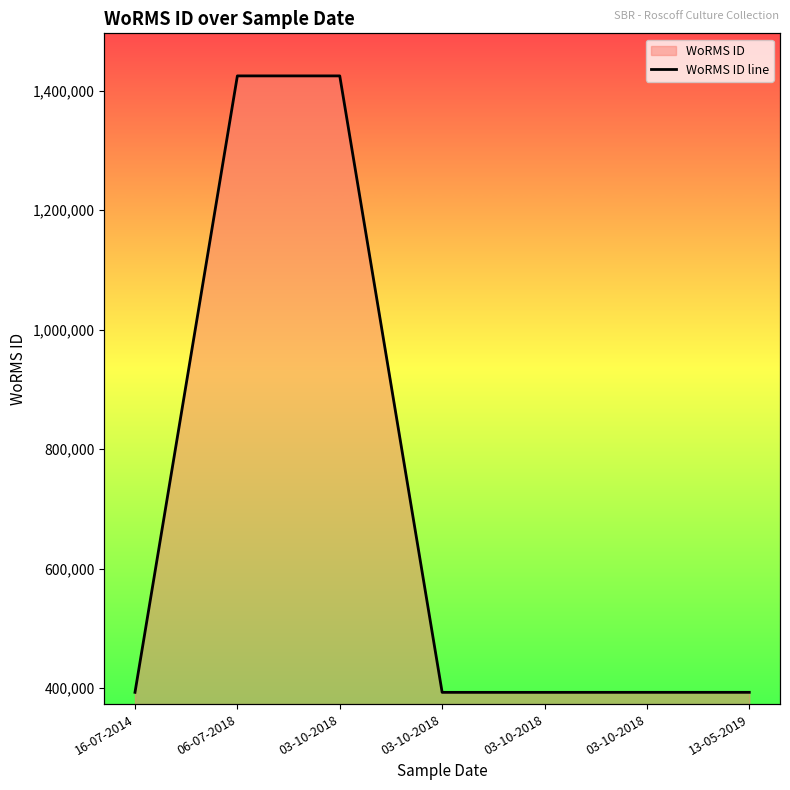

True or false: the data shows 565927 at 03-10-2018.

False